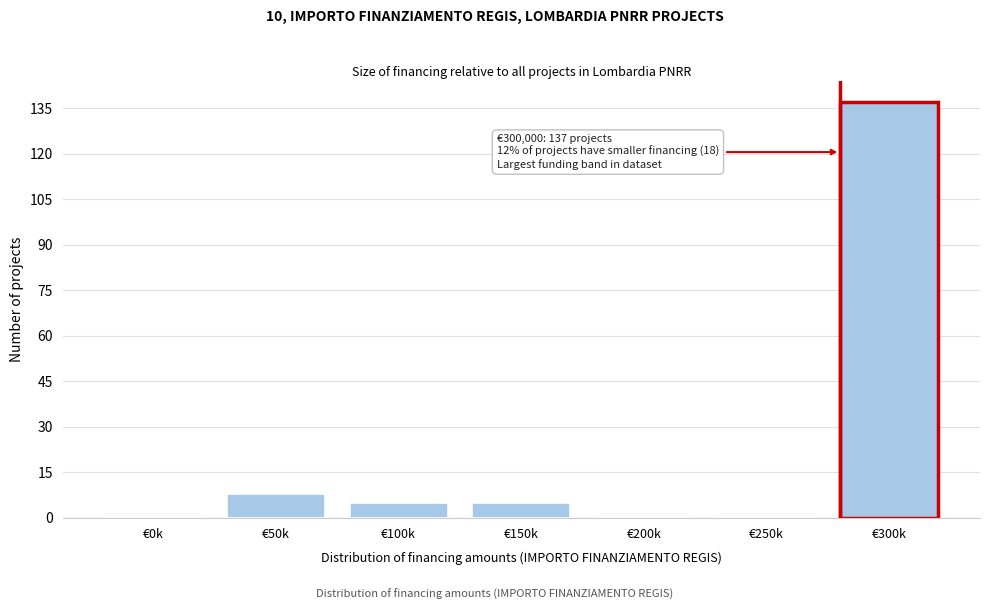

Reading left to right, what are all the values shown in this chart?

€0k=0	€50k=8	€100k=5	€150k=5	€200k=0	€250k=0	€300k=137